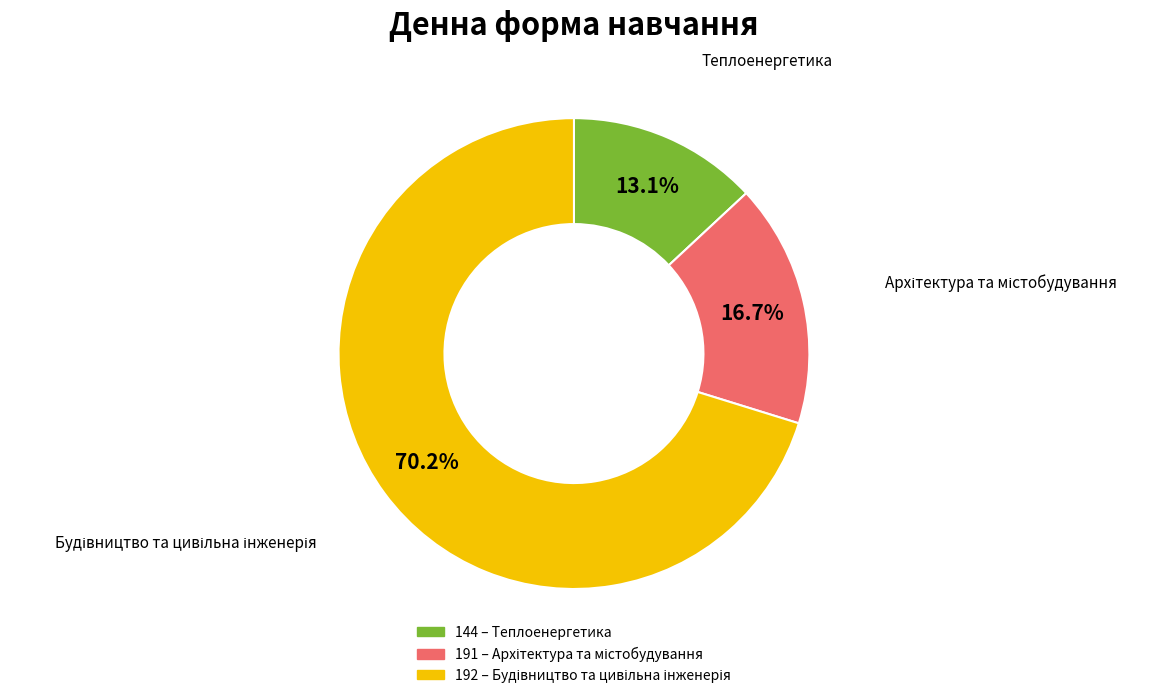

Does any single category account for the majority?

Yes